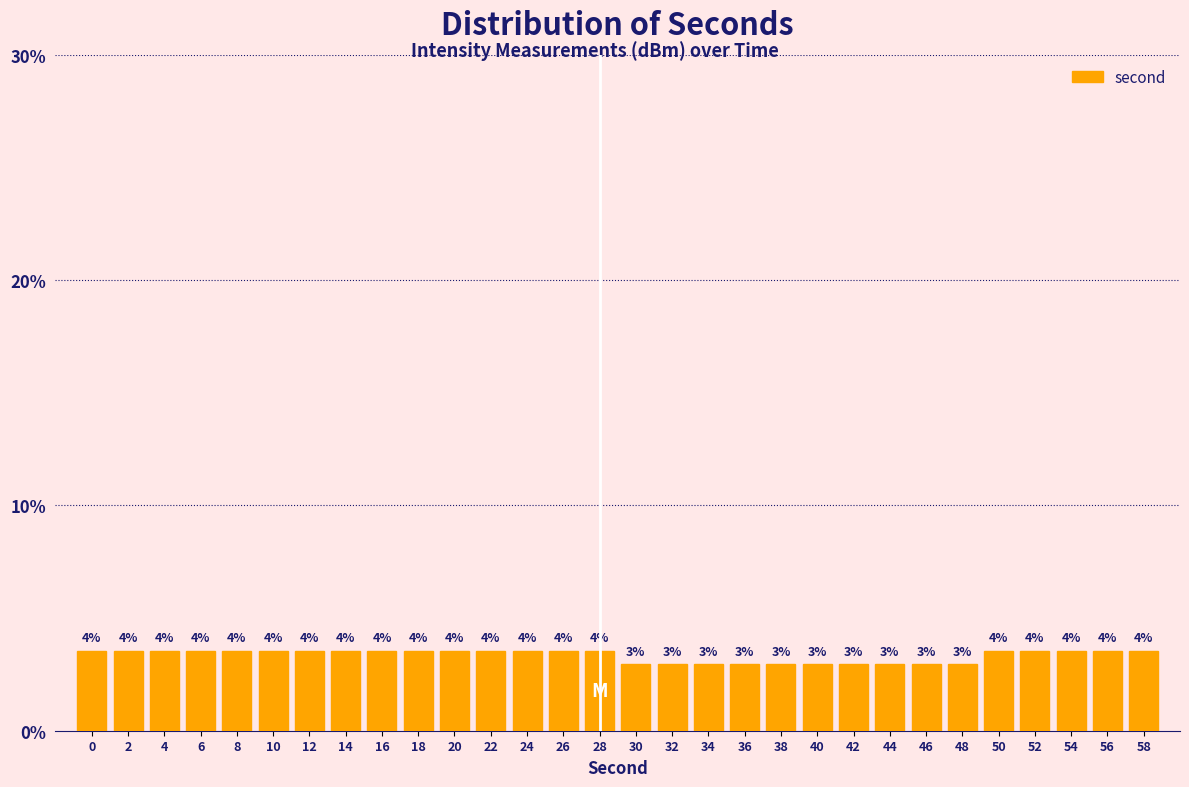

Does the chart contain any negative values?

No